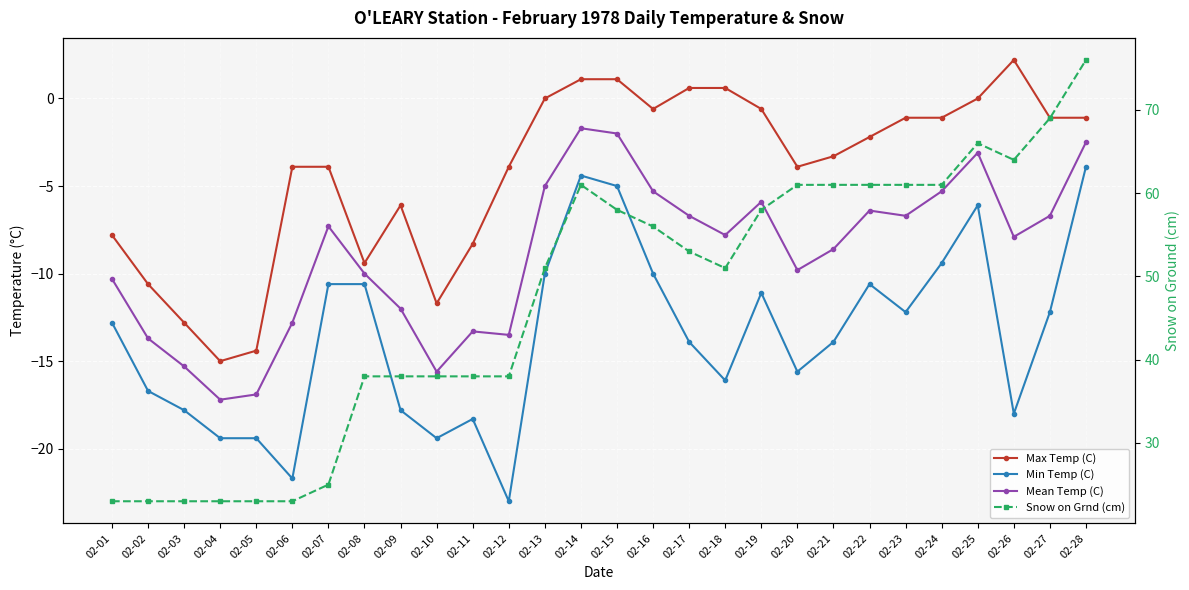

How many data points in Max Temp (C) are less than -2?

15